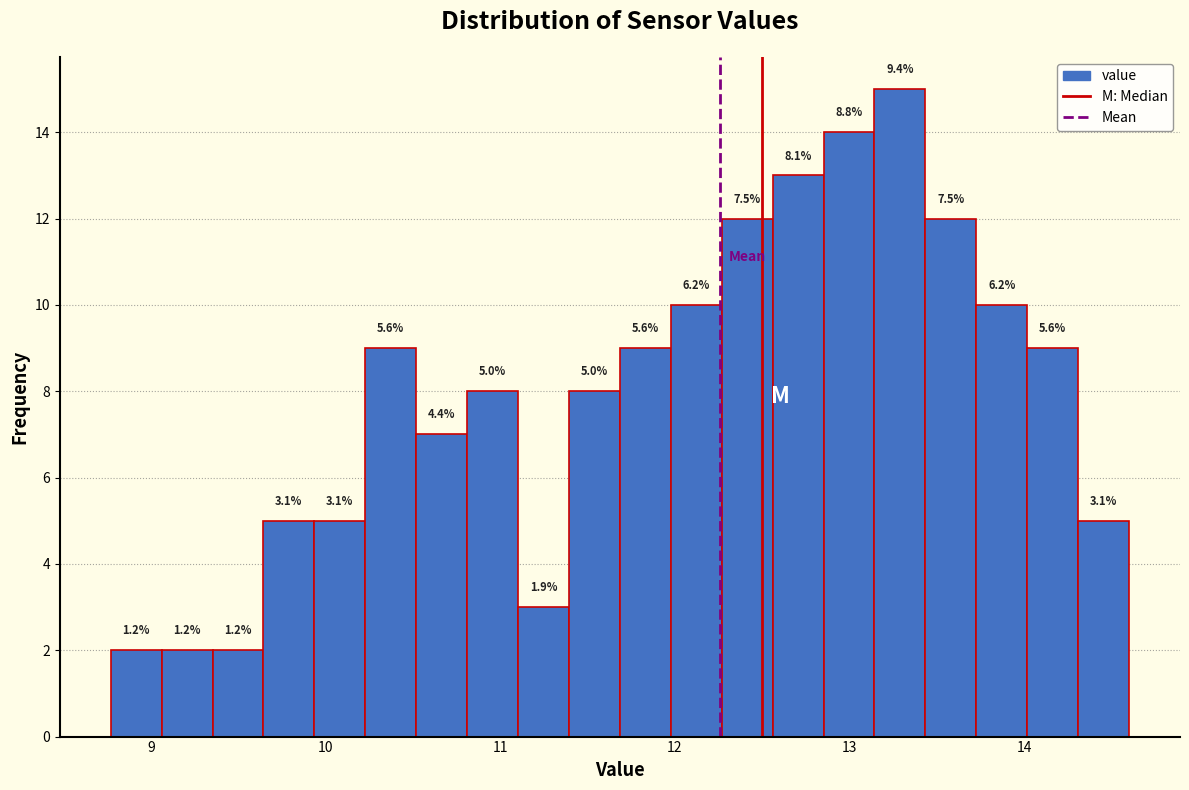

Read against the x-axis, roughly where is the centre of the tallest bar?

13.3